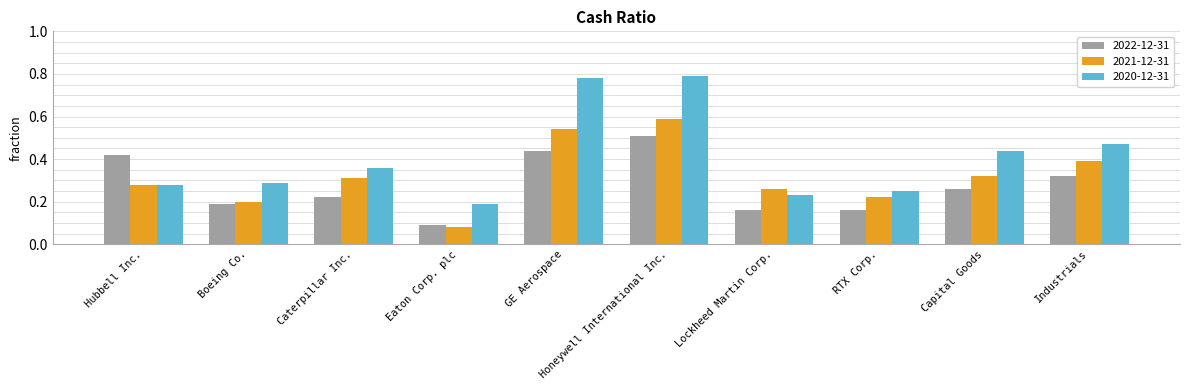

At which label does 2020-12-31 reach its minimum?

Eaton Corp. plc